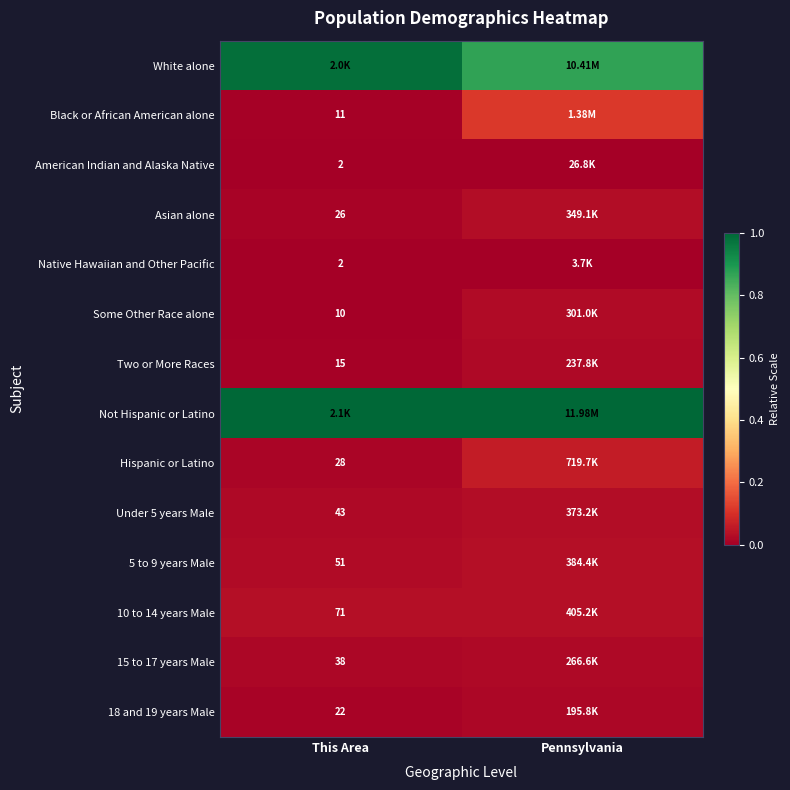

Rank the series at Pennsylvania from highest to lowest value.

Not Hispanic or Latino, White alone, Black or African American alone, Hispanic or Latino, 10 to 14 years Male, 5 to 9 years Male, Under 5 years Male, Asian alone, Some Other Race alone, 15 to 17 years Male, Two or More Races, 18 and 19 years Male, American Indian and Alaska Native, Native Hawaiian and Other Pacific